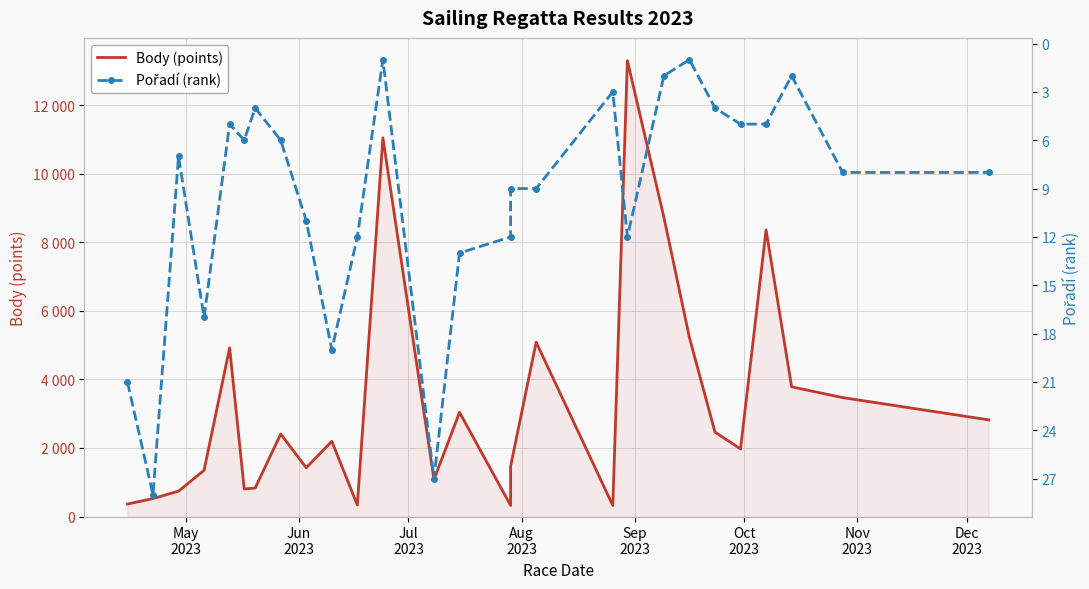

Which series has the largest range (max minus min)?

Body (points)